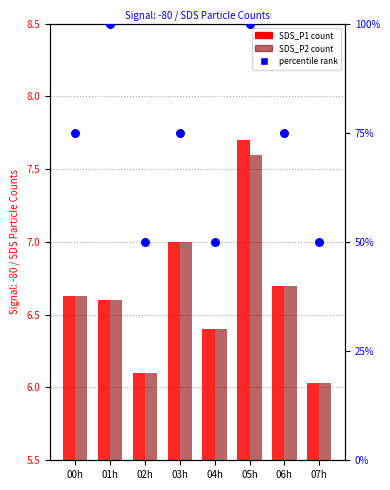

At how many categories does at least one series exceed 49?

8